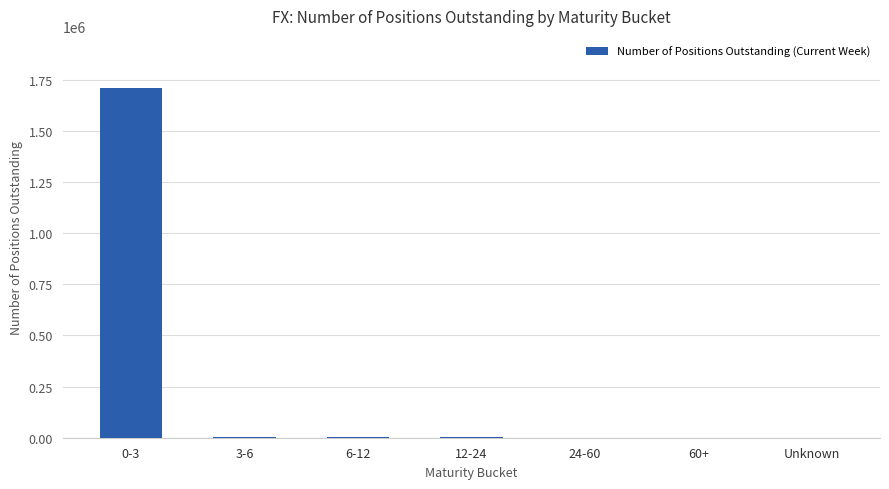

Is it true that the value at Unknown is -651029?

False